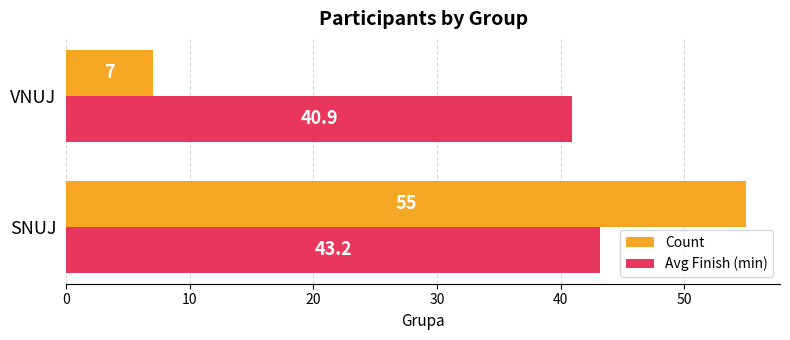

True or false: Count has a value of 7.0 at VNUJ.

True